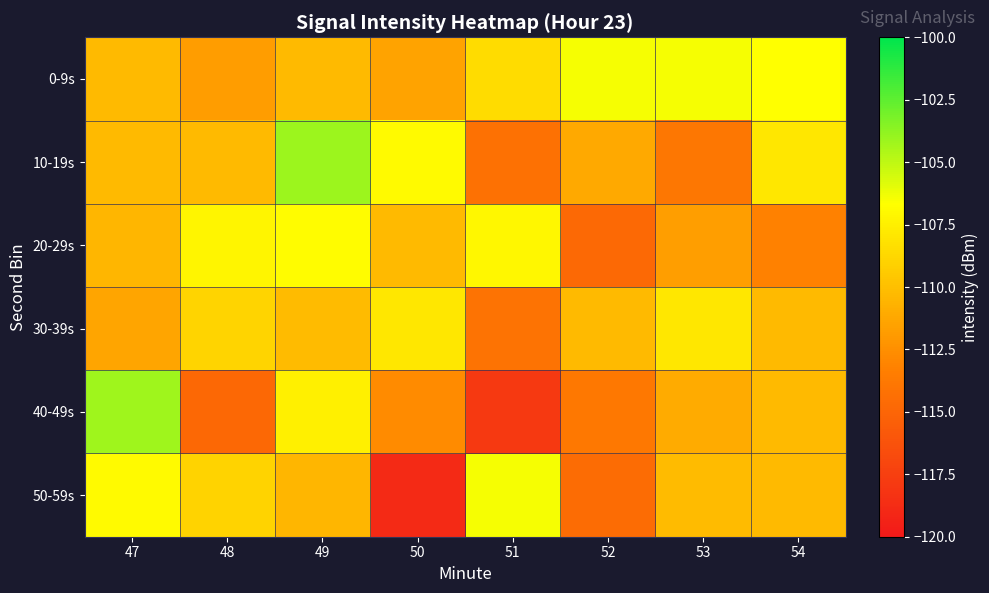

Which series has the widest spread of values?

40-49s